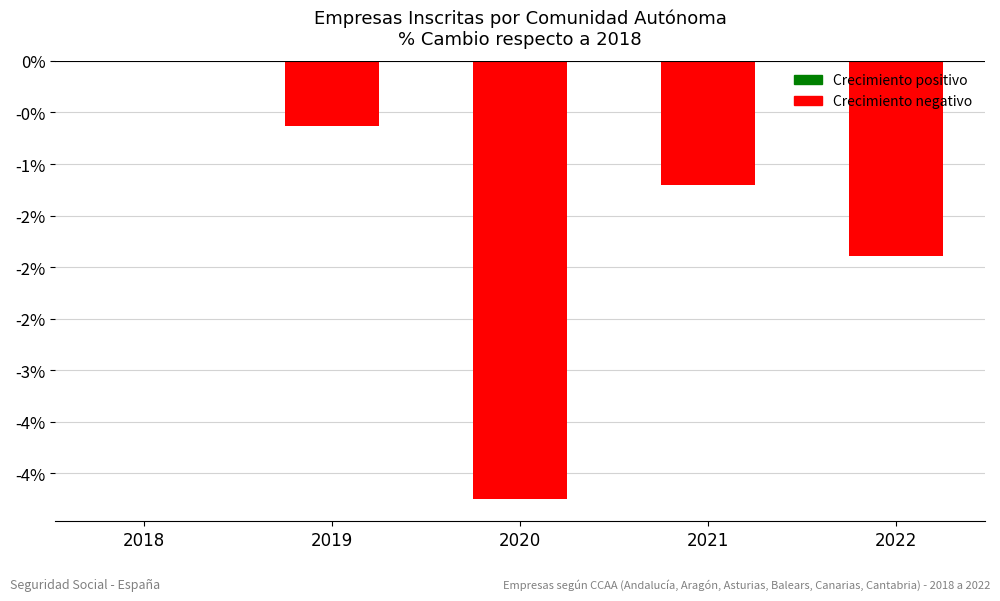

Rank the categories by value from lowest to highest.

2020, 2022, 2021, 2019, 2018